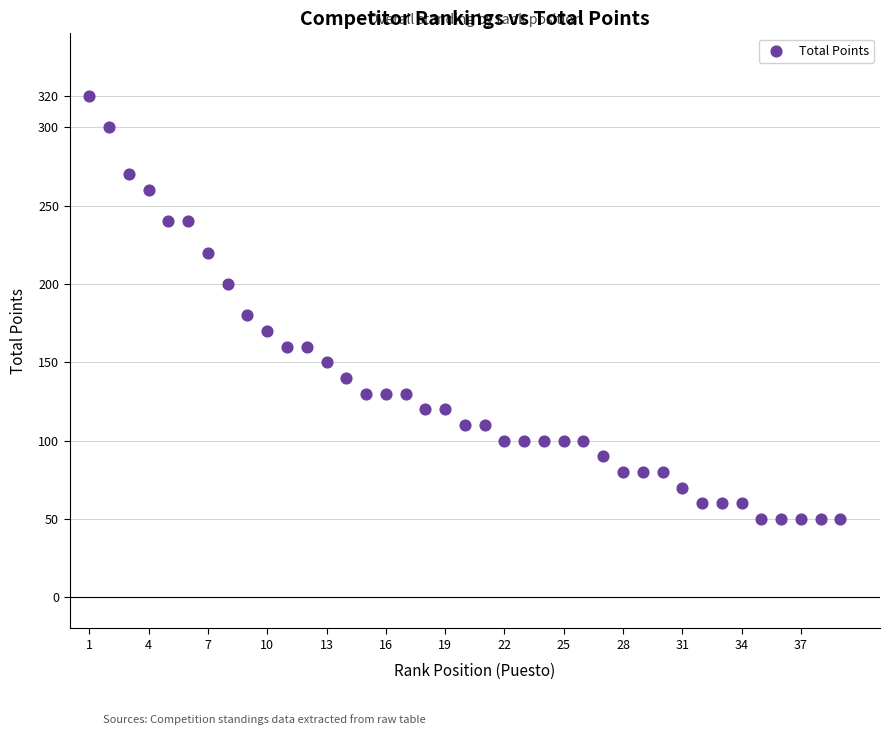

What Y value in the scatter plot is closest to 185?

180